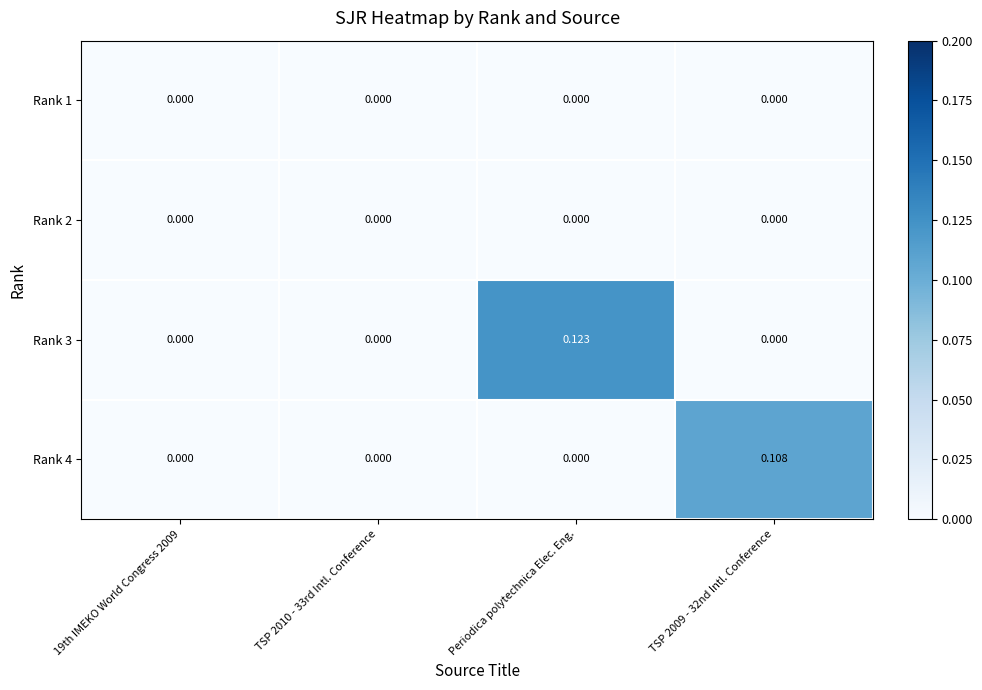

How many positive values does the Rank 4 series have?

1